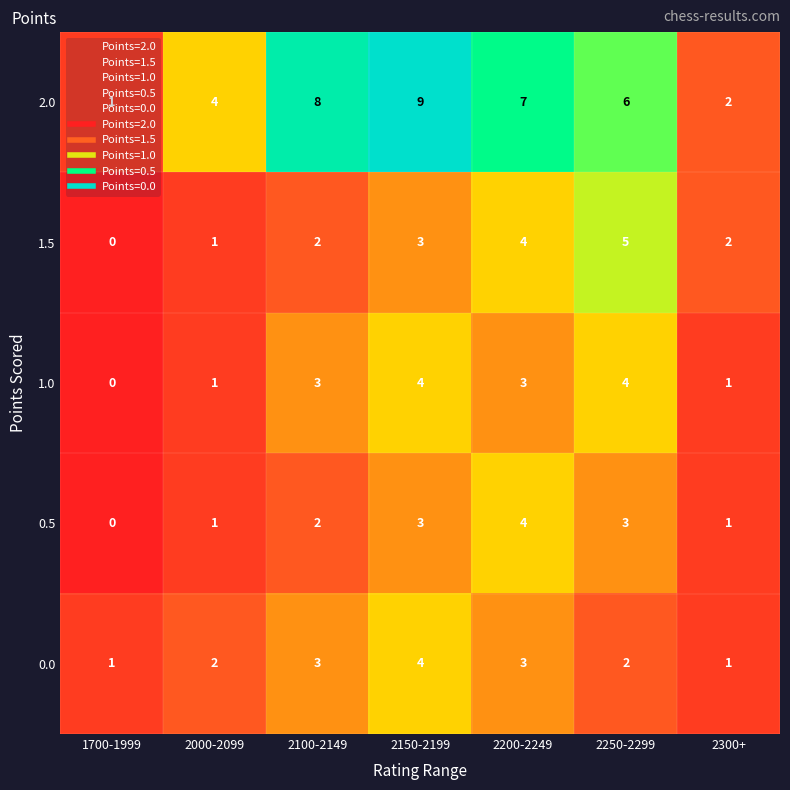

What is the sum of all 1.0 values?

16